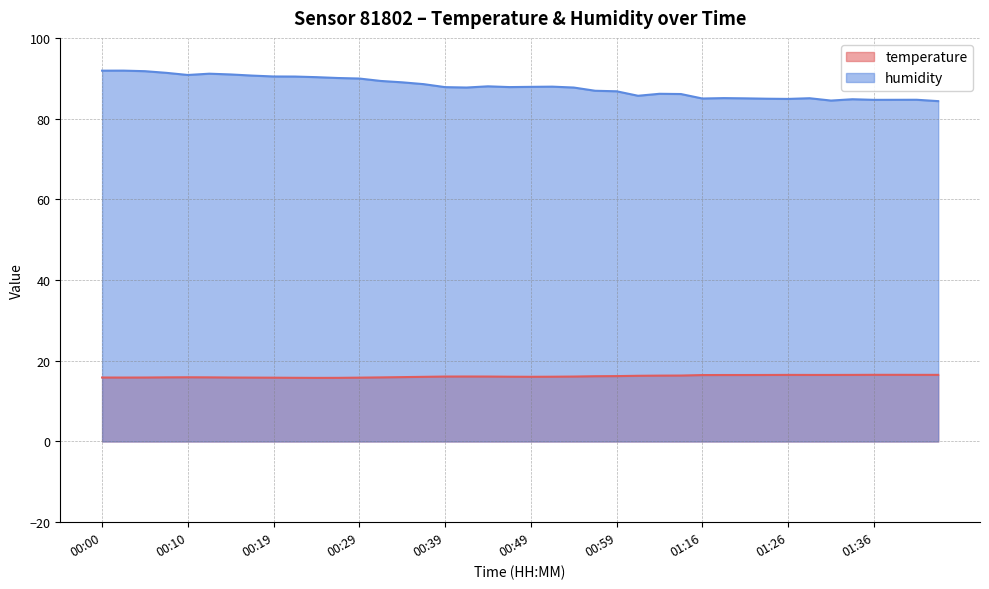

What is the total value across all series at 01:01?

101.9